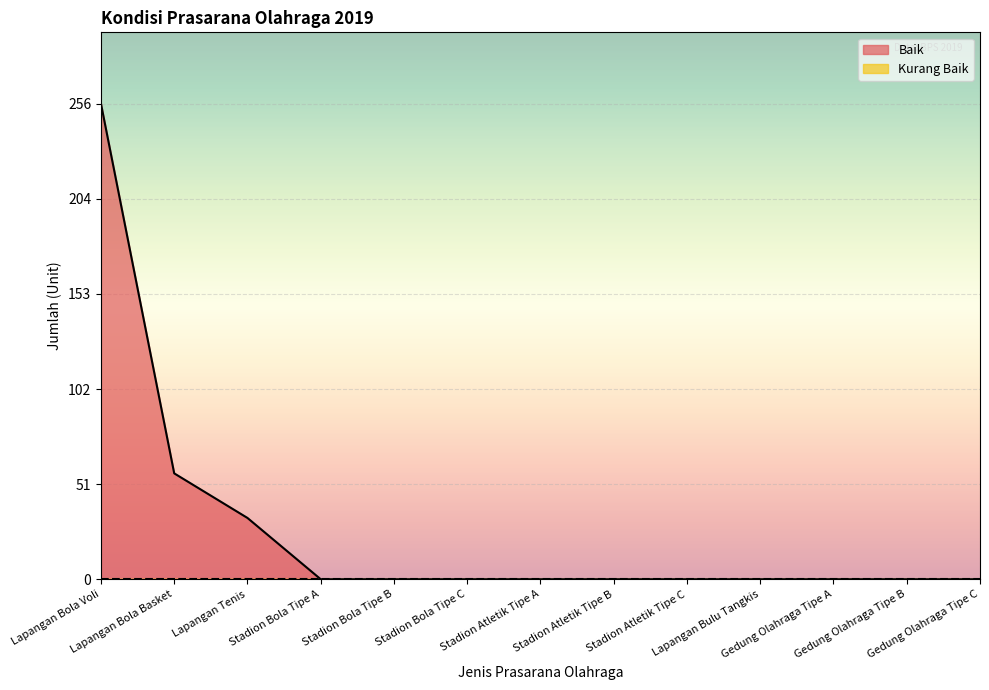

Which has a higher value, Stadion Bola Tipe B or Stadion Bola Tipe C?

Stadion Bola Tipe B